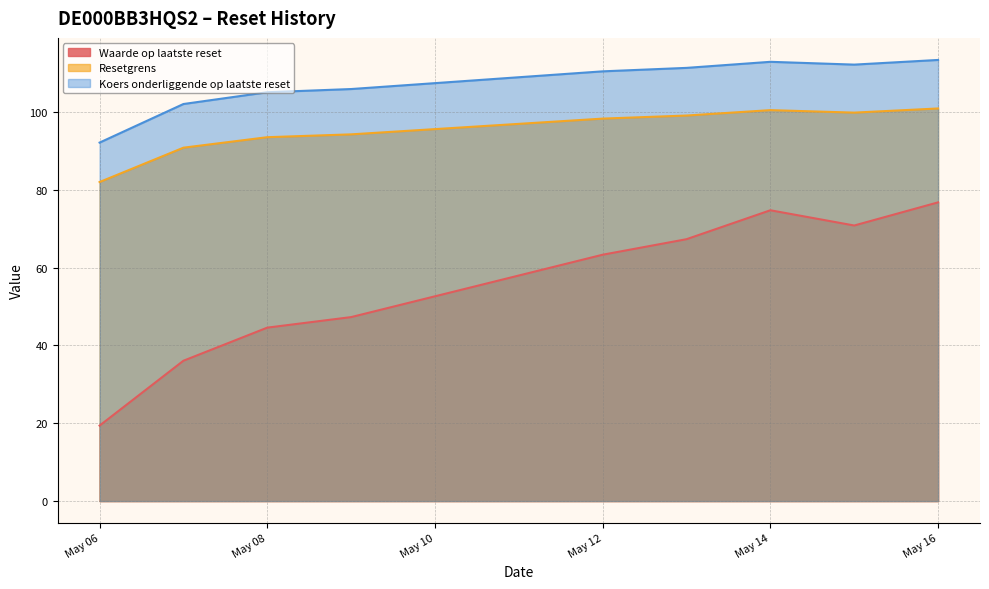

What is the minimum value shown in the chart?

19.4